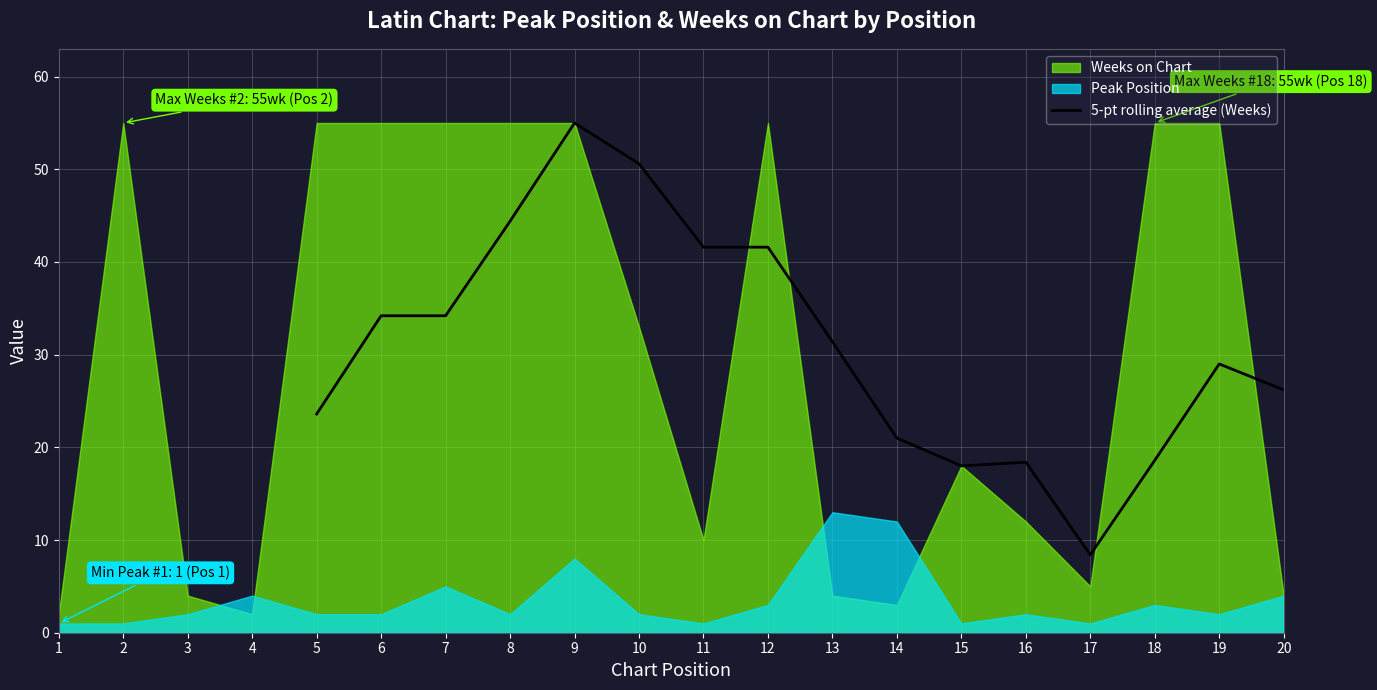

True or false: 5-pt rolling average (Weeks) has a value of 18.4 at 16.

True